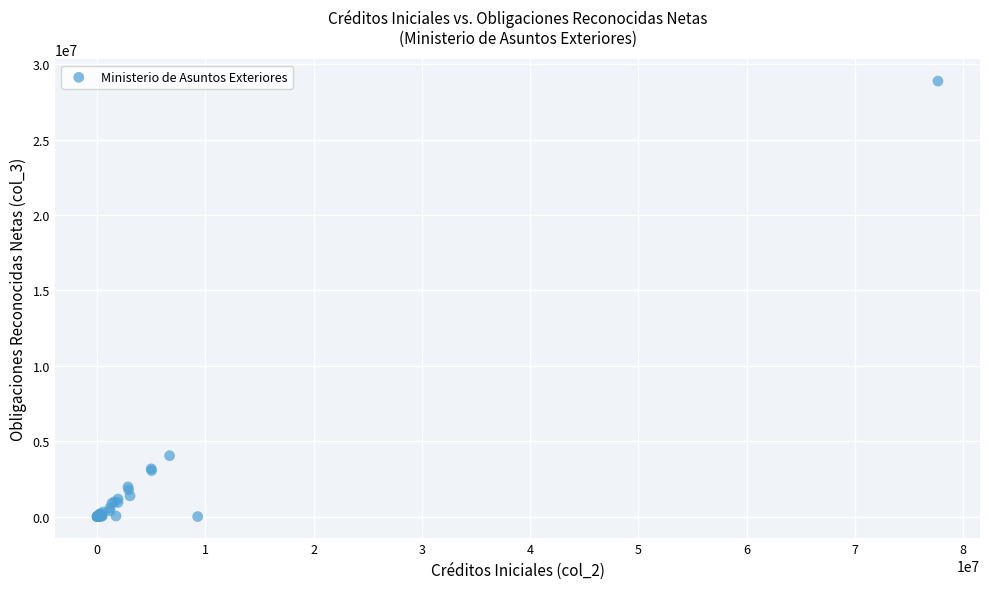

What Y value in the scatter plot is closest to 14437227?

4037806.4